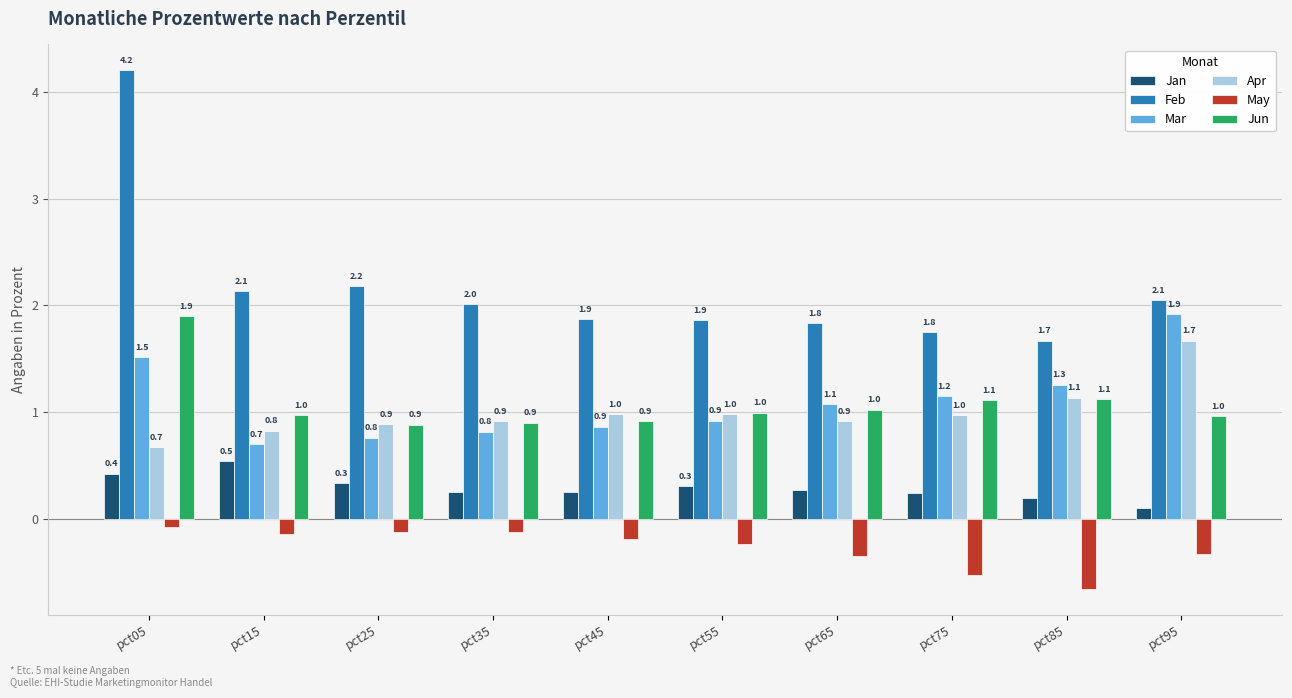

Which series has the largest range (max minus min)?

Feb